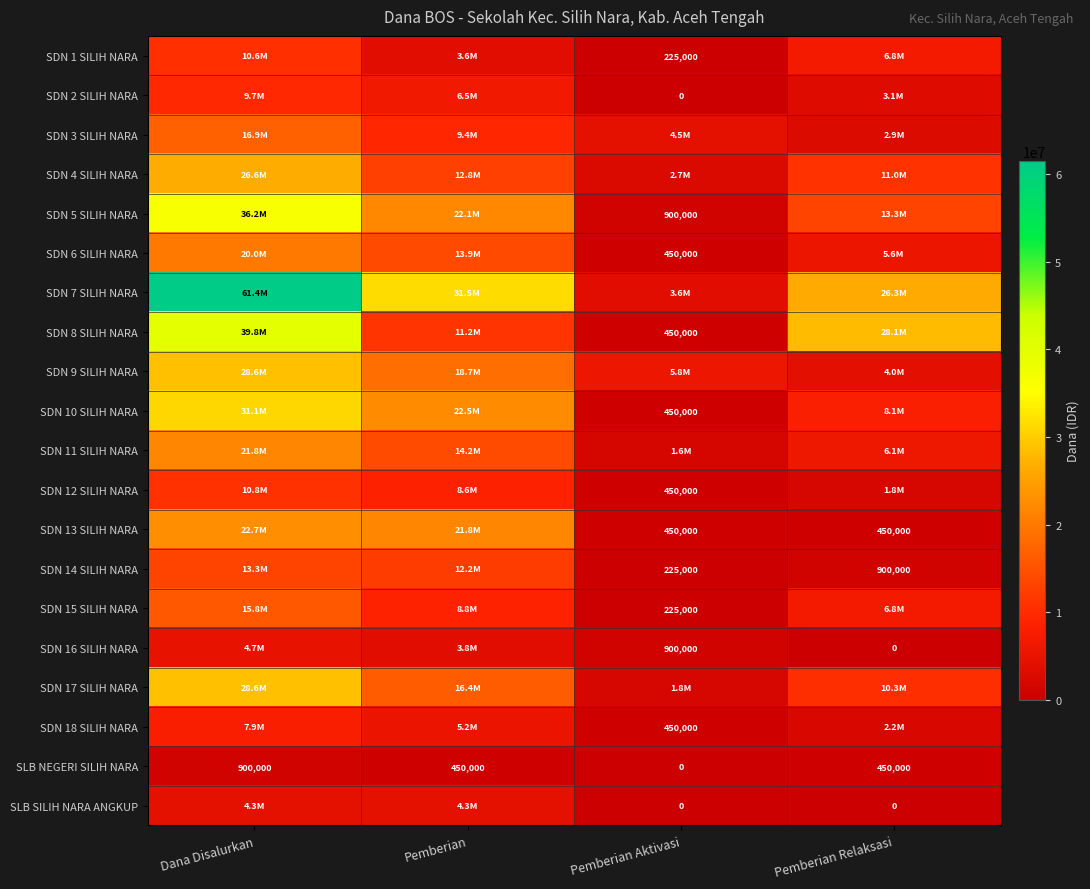

Count the number of data series in this chart.

20